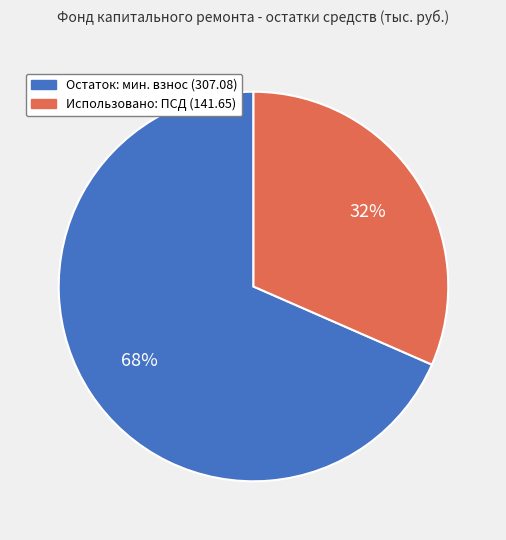

True or false: Остаток: мин. взнос (307.08) accounts for 68% of the total.

True